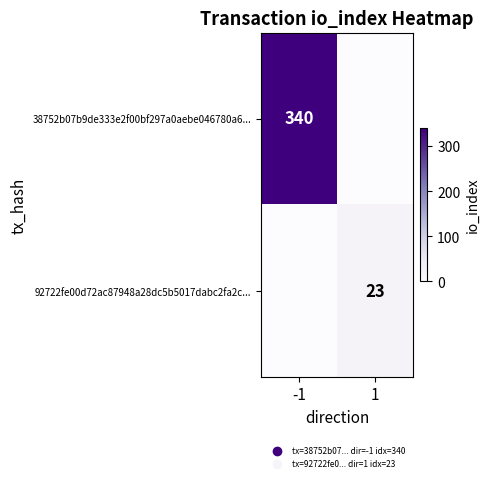

Is it true that 92722fe00d72ac87948a28dc5b5017dabc2fa2c... equals 23 at 1?

True